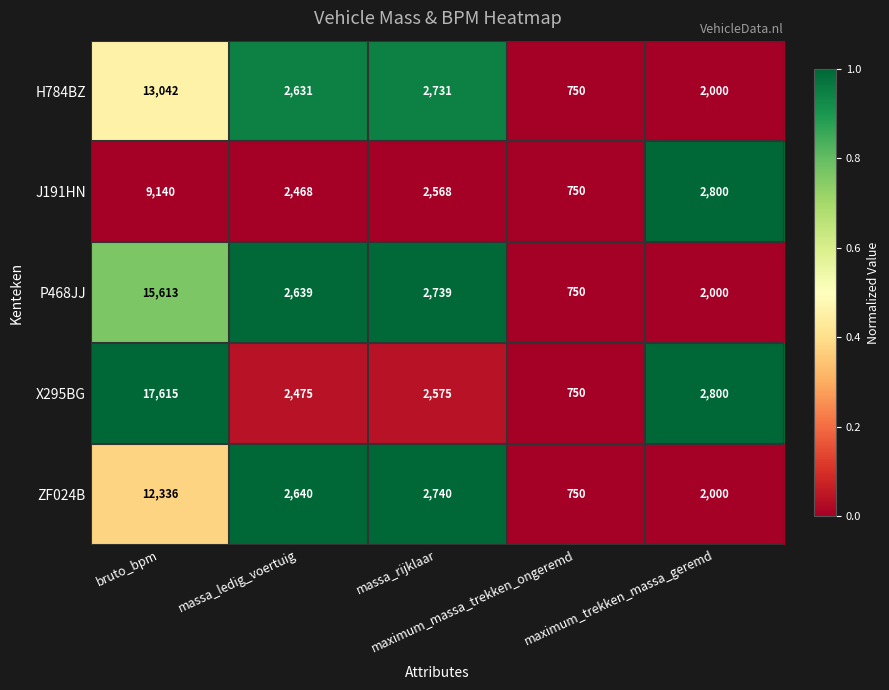

Which series has the widest spread of values?

X295BG